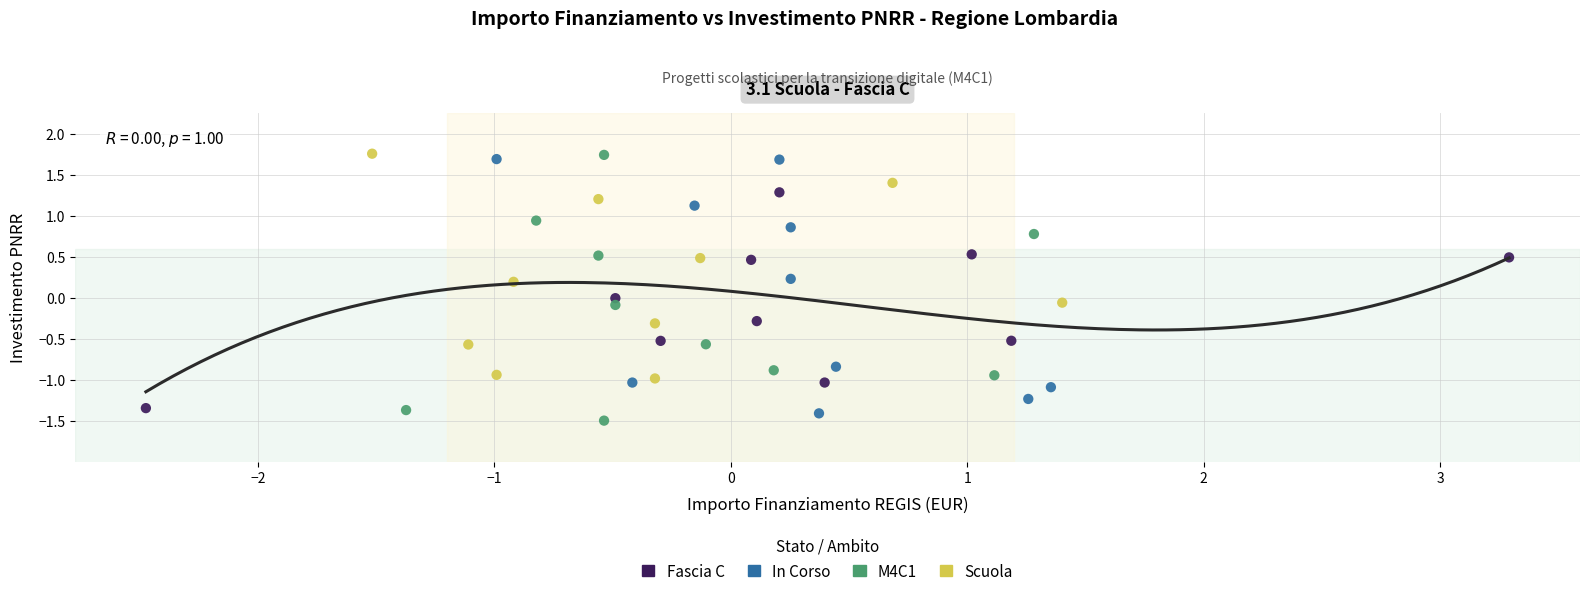

Which series has the largest Y range (max minus min)?

M4C1